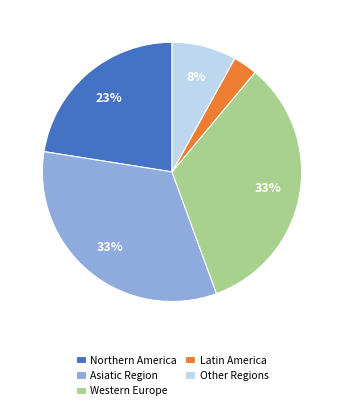

Is there any slice that represents more than half of the pie?

No